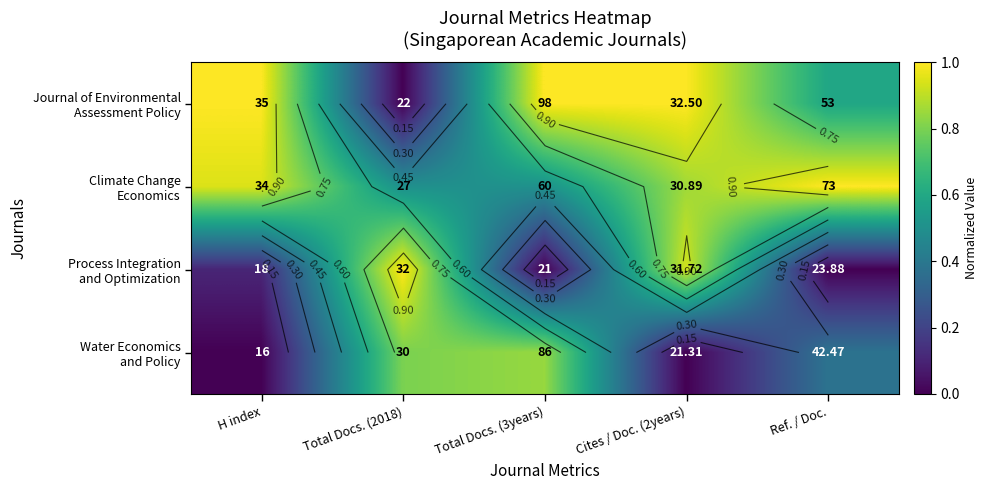

At which label is Climate Change Economics closest to 0?

Total Docs. (2018)